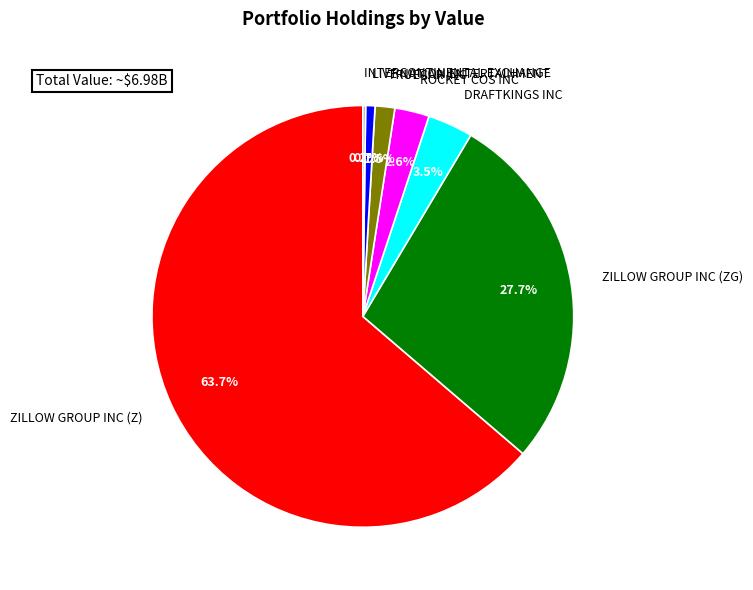

To the nearest percent, what is the average slice percentage?

14%